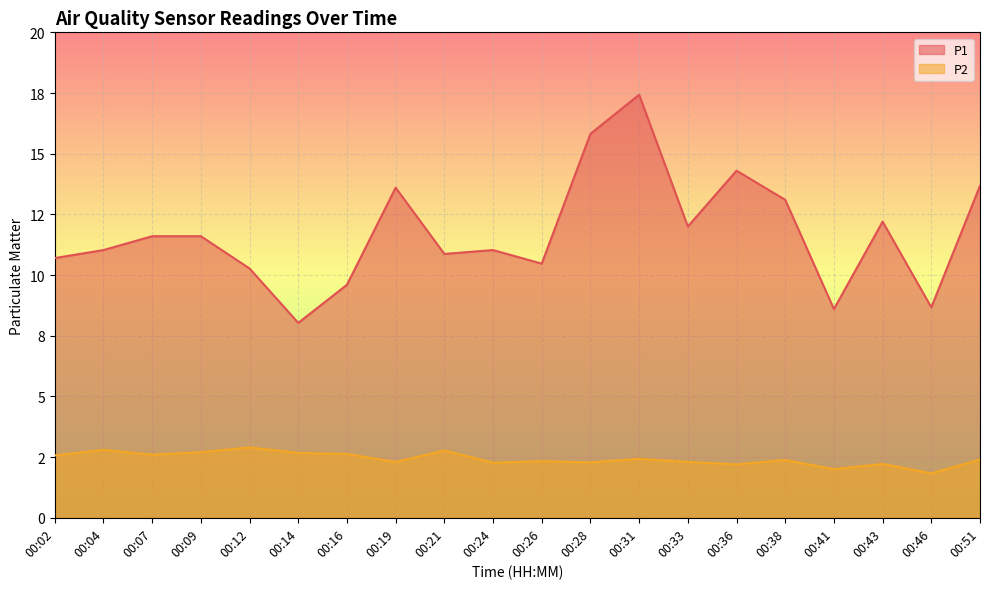

Reading left to right, transcribe all the data shown in this chart.

P1: 00:02=10.7	00:04=11.0	00:07=11.6	00:09=11.6	00:12=10.3	00:14=8.0	00:16=9.6	00:19=13.6	00:21=10.9	00:24=11.0	00:26=10.5	00:28=15.8	00:31=17.4	00:33=12.0	00:36=14.3	00:38=13.1	00:41=8.6	00:43=12.2	00:46=8.7	00:51=13.7
P2: 00:02=2.6	00:04=2.8	00:07=2.6	00:09=2.7	00:12=2.9	00:14=2.7	00:16=2.6	00:19=2.3	00:21=2.8	00:24=2.3	00:26=2.3	00:28=2.3	00:31=2.4	00:33=2.3	00:36=2.2	00:38=2.4	00:41=2.0	00:43=2.2	00:46=1.8	00:51=2.4